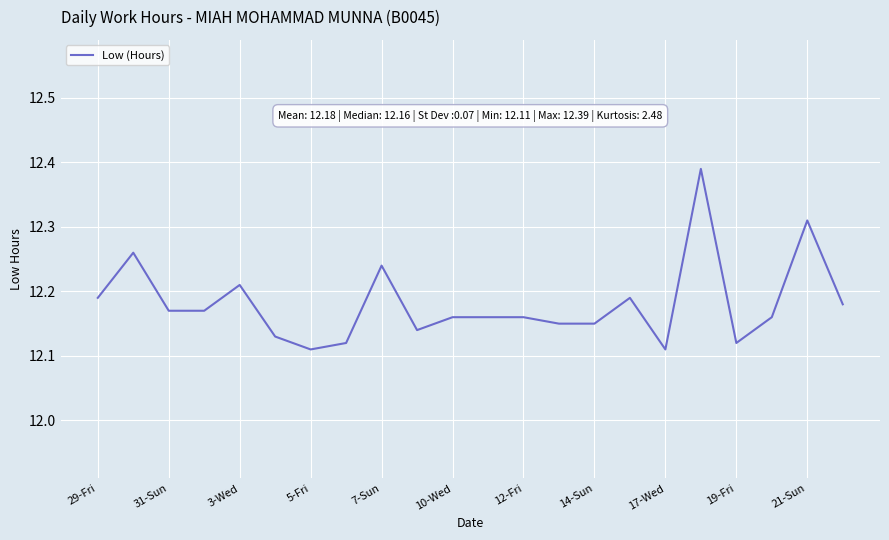

How many distinct data groups are displayed?

1